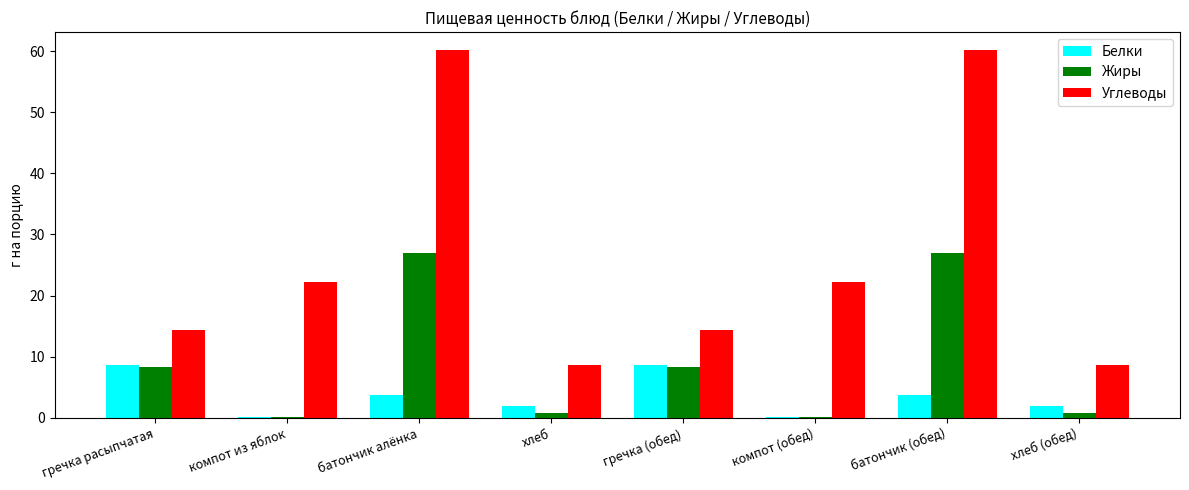

Reading left to right, what are all the values shown in this chart?

Белки: гречка расыпчатая=8.6	компот из яблок=0.2	батончик алёнка=3.8	хлеб=2.0	гречка (обед)=8.6	компот (обед)=0.2	батончик (обед)=3.8	хлеб (обед)=2.0
Жиры: гречка расыпчатая=8.4	компот из яблок=0.2	батончик алёнка=27.0	хлеб=0.8	гречка (обед)=8.4	компот (обед)=0.2	батончик (обед)=27.0	хлеб (обед)=0.8
Углеводы: гречка расыпчатая=14.3	компот из яблок=22.3	батончик алёнка=60.1	хлеб=8.7	гречка (обед)=14.3	компот (обед)=22.3	батончик (обед)=60.1	хлеб (обед)=8.7